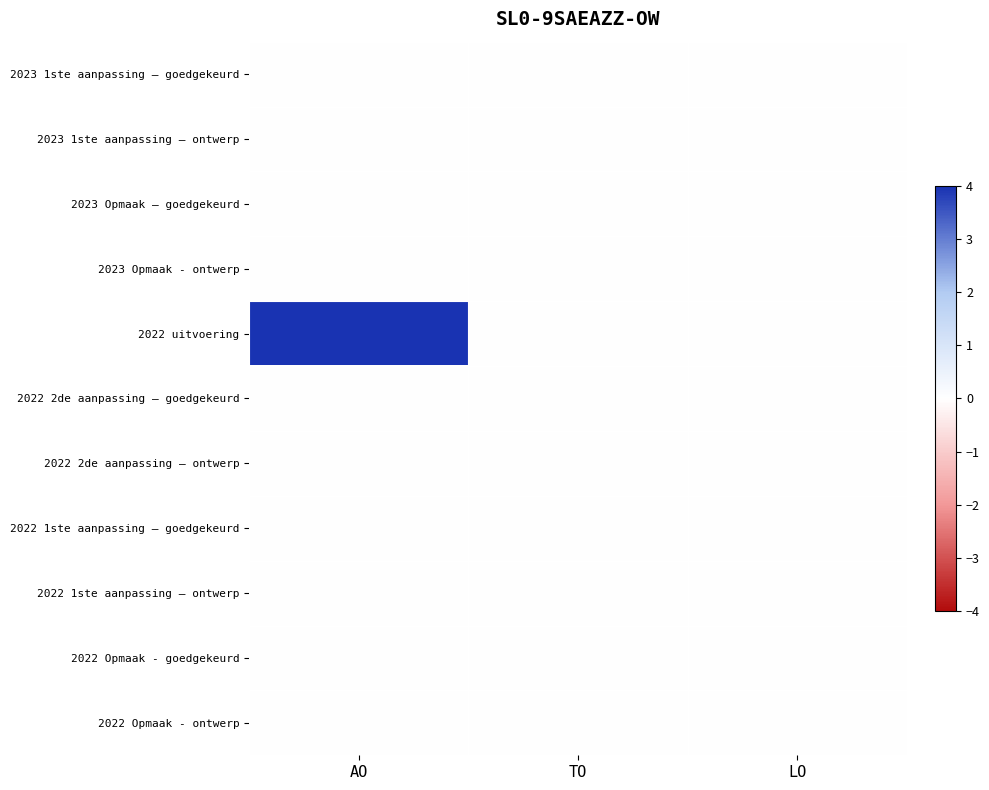

How many series are shown in this chart?

11